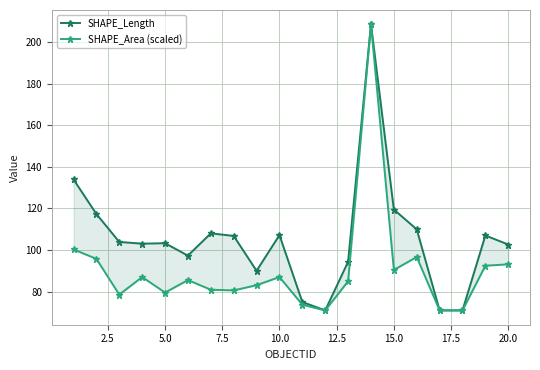

How many data points in SHAPE_Area (scaled) are less than 85?

10